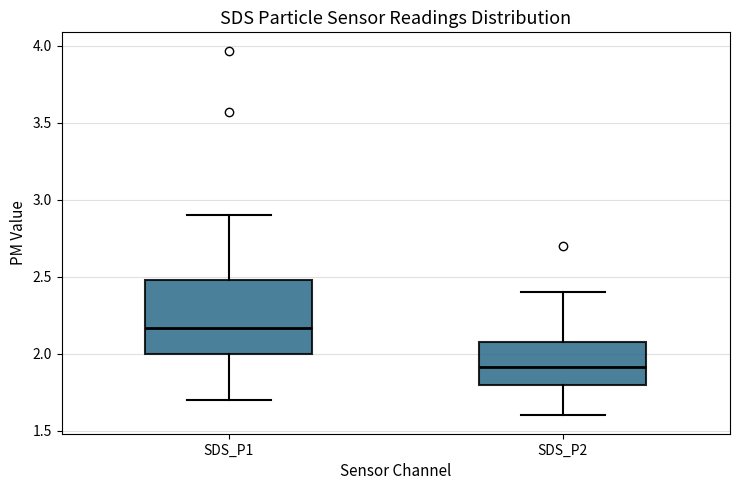

Reading left to right, read every box against the y-axis: the position of its median line, the range the box covers, and the ends of its whiskers. The values are not printed on the chart, so give them approximately, as read against the axis.

SDS_P1: median 2.15, box 2.00 to 2.50, whiskers 1.70 to 2.90
SDS_P2: median 1.90, box 1.80 to 2.10, whiskers 1.60 to 2.40